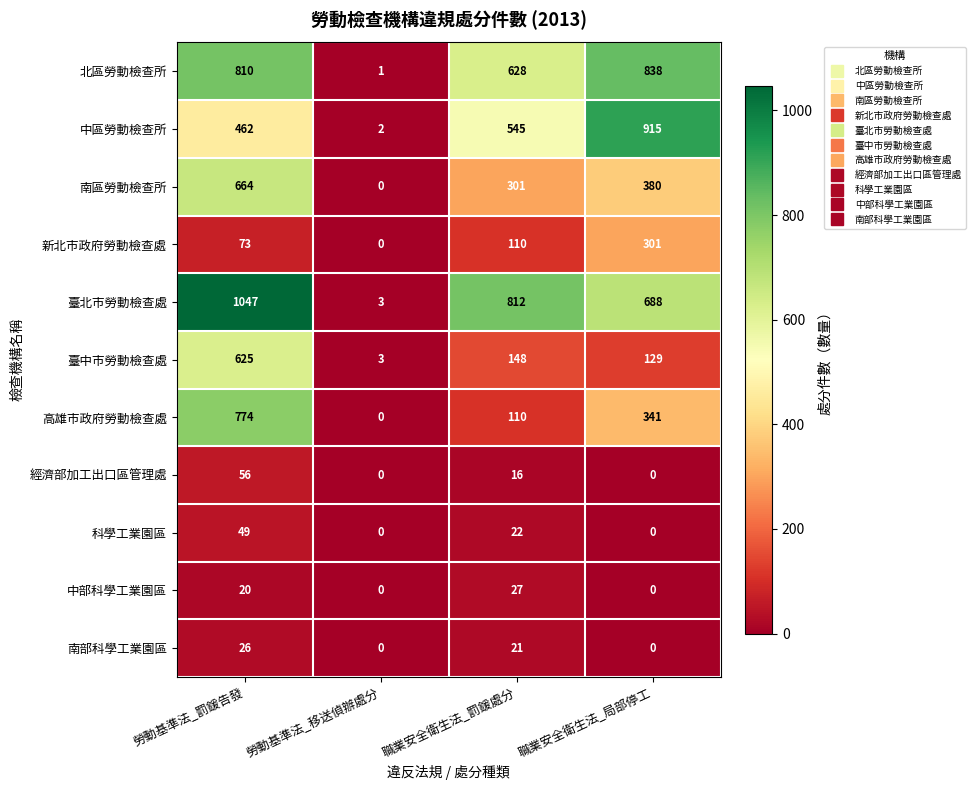

What is the highest value of the 科學工業園區 series?

49